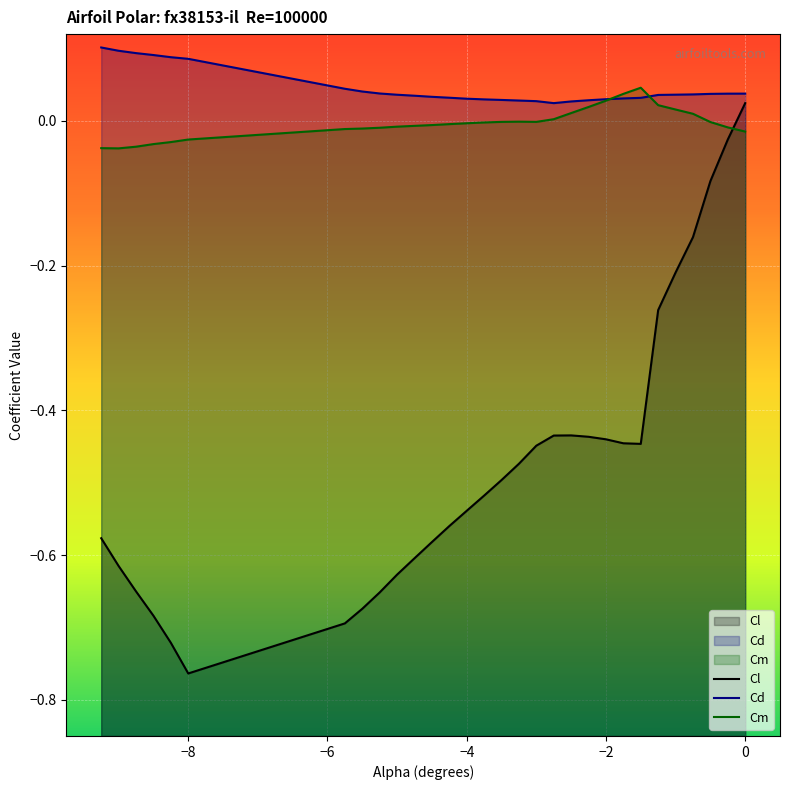

Which series has the largest total across all categories?

Cd